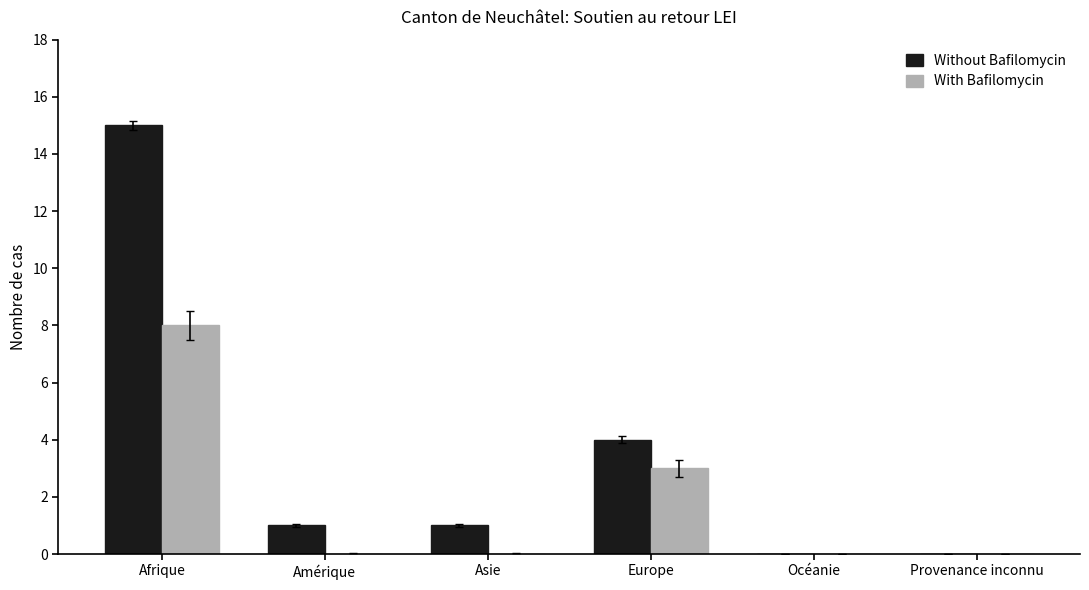

What is the difference between the Without Bafilomycin values at Provenance inconnu and Afrique?

15